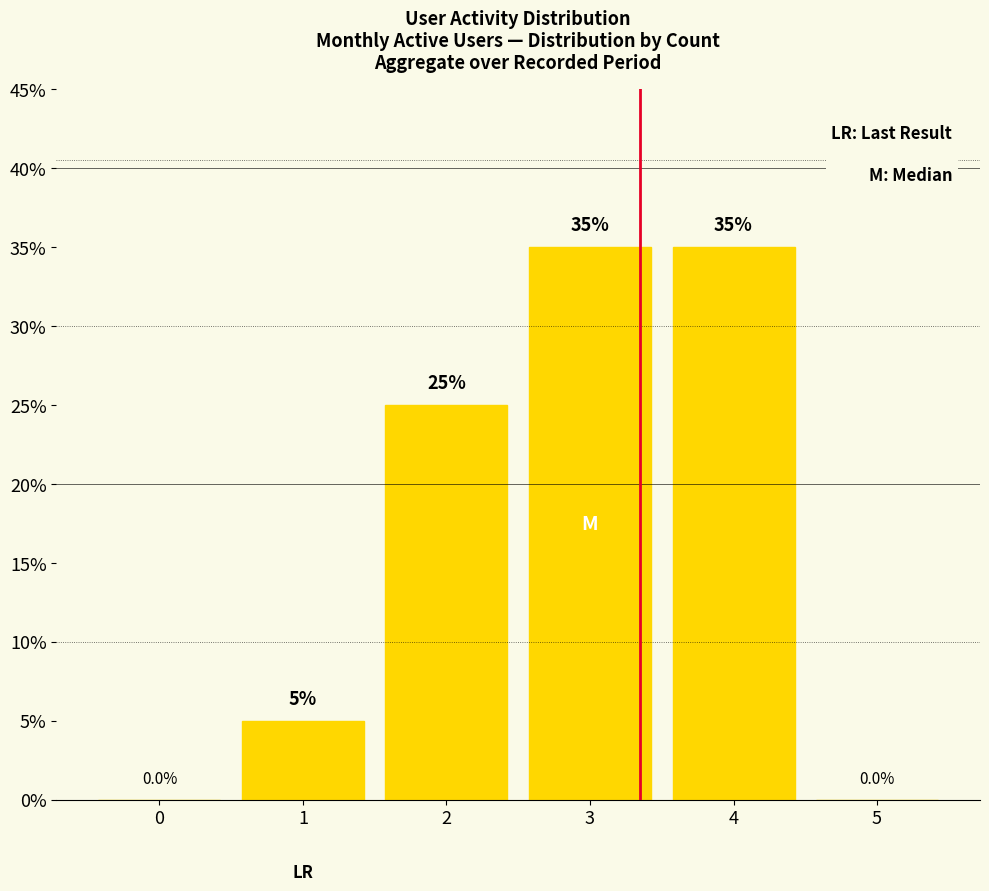

How many positive values are there?

4